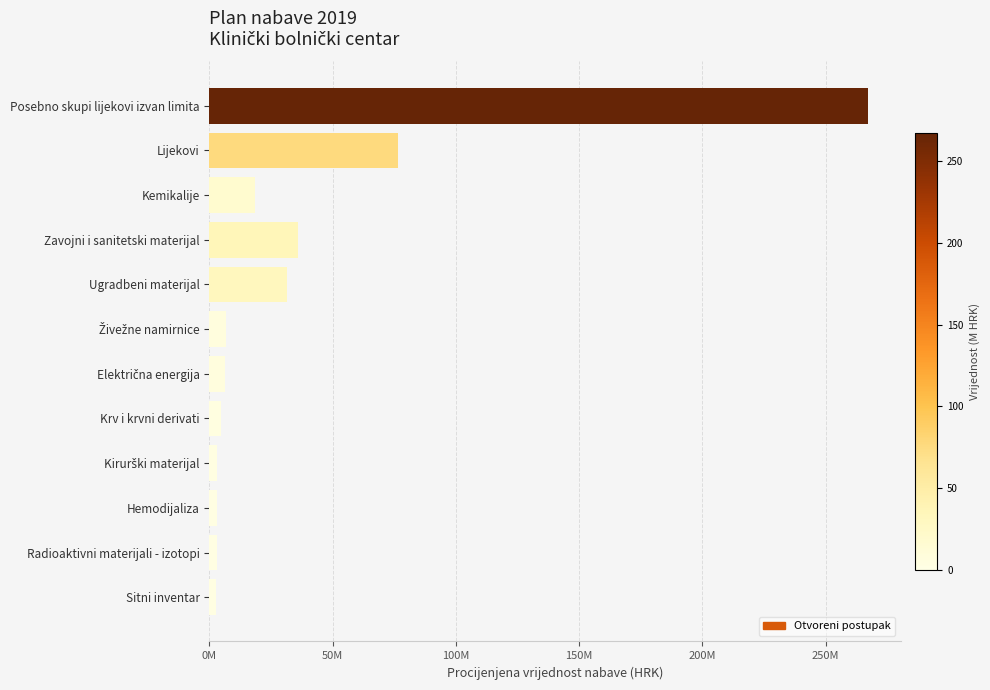

What is the sum of all values?

459621263.4